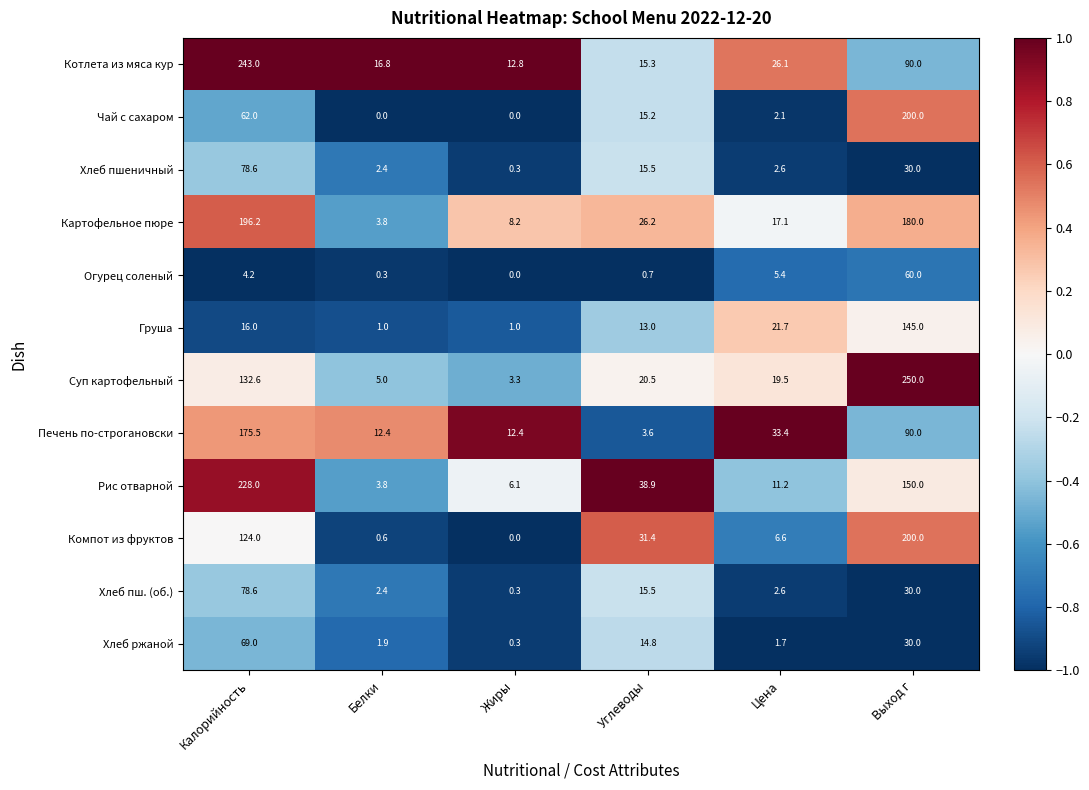

What is the greatest value displayed?

250.0